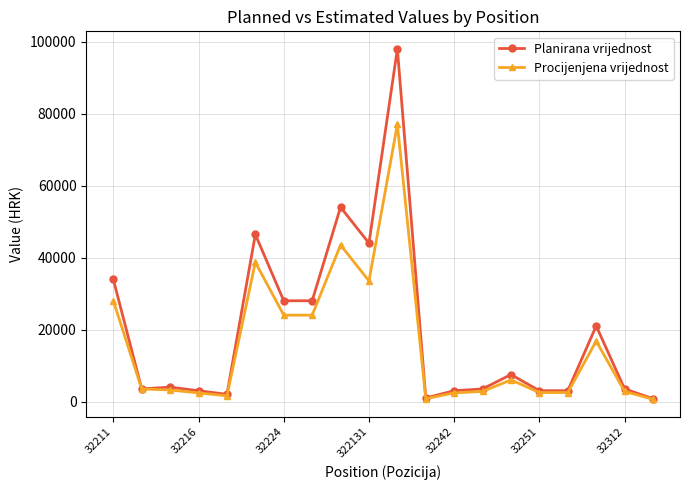

True or false: Procijenjena vrijednost has more than 0 points higher than both neighbors.

True